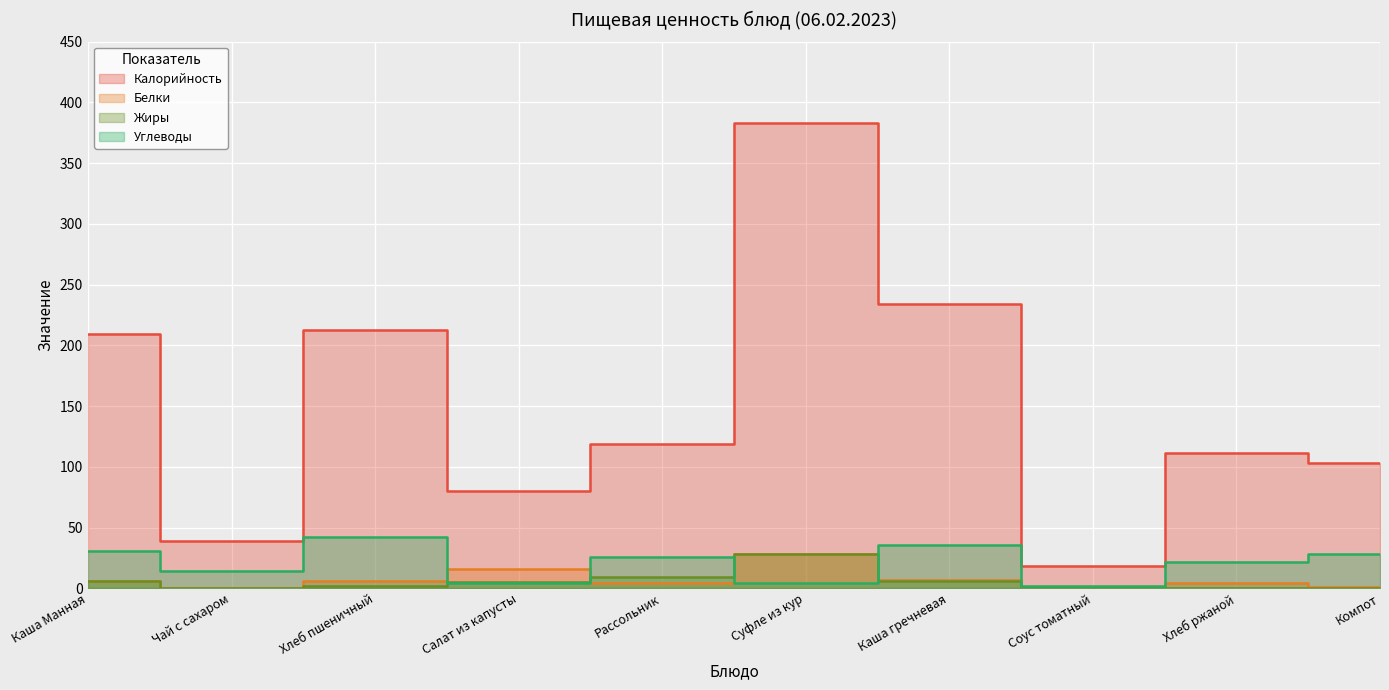

Where does the Углеводы series first go above 26?

Каша Манная